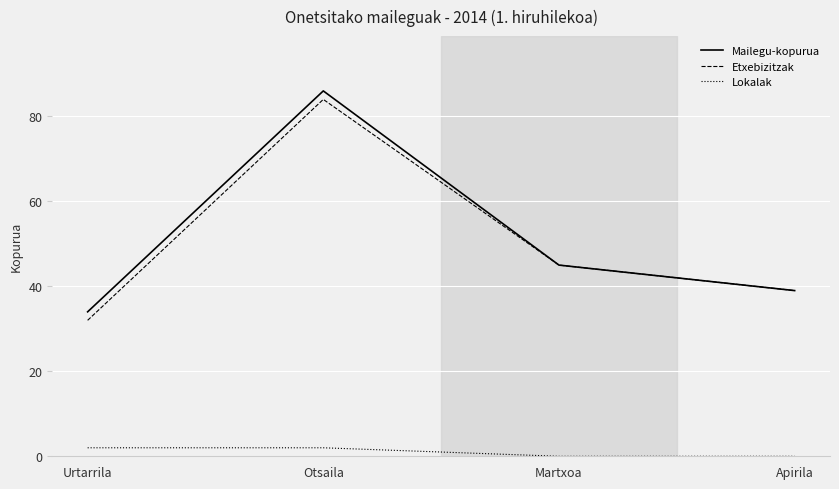

At which category is the sum across all series the highest?

Otsaila